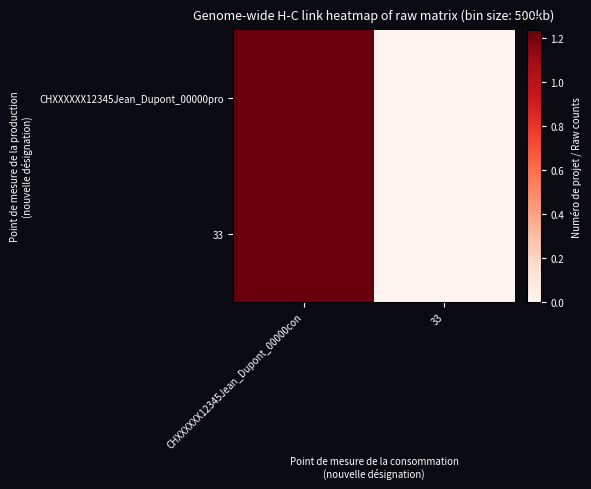

Which series has the largest range (max minus min)?

CHXXXXXX12345Jean_Dupont_00000pro